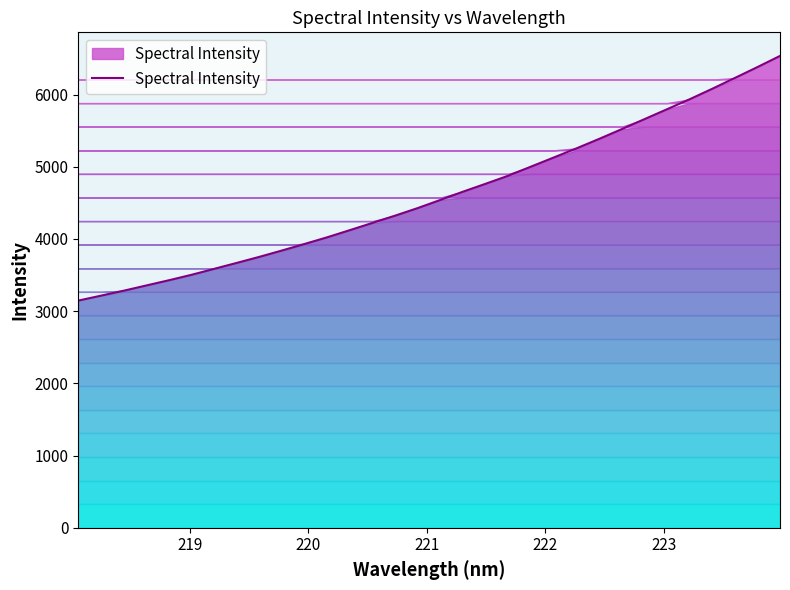

Reading right to left, list all the values displayed in this chart.

6534.3	6379.6	6228.5	6079.0	5933.6	5795.6	5657.8	5520.2	5385.0	5254.1	5128.3	5002.6	4877.2	4765.5	4656.0	4541.7	4428.8	4323.8	4223.2	4122.9	4024.0	3931.4	3840.6	3752.4	3668.6	3585.7	3503.5	3427.7	3355.4	3282.6	3214.2	3146.0